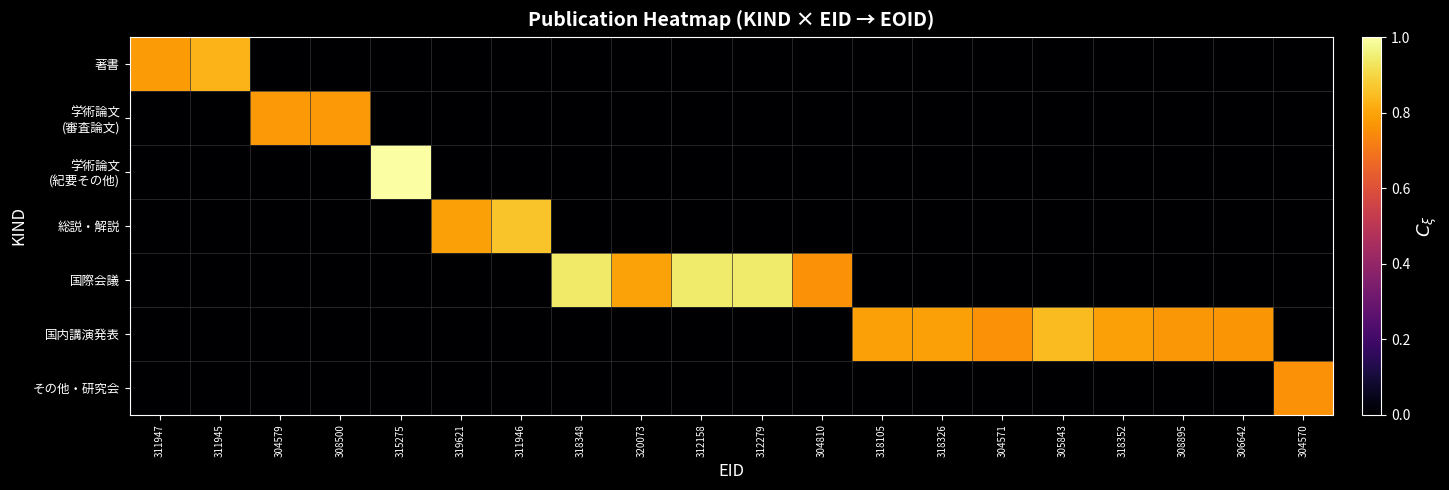

At which category does the chart reach its minimum across all series?

304579